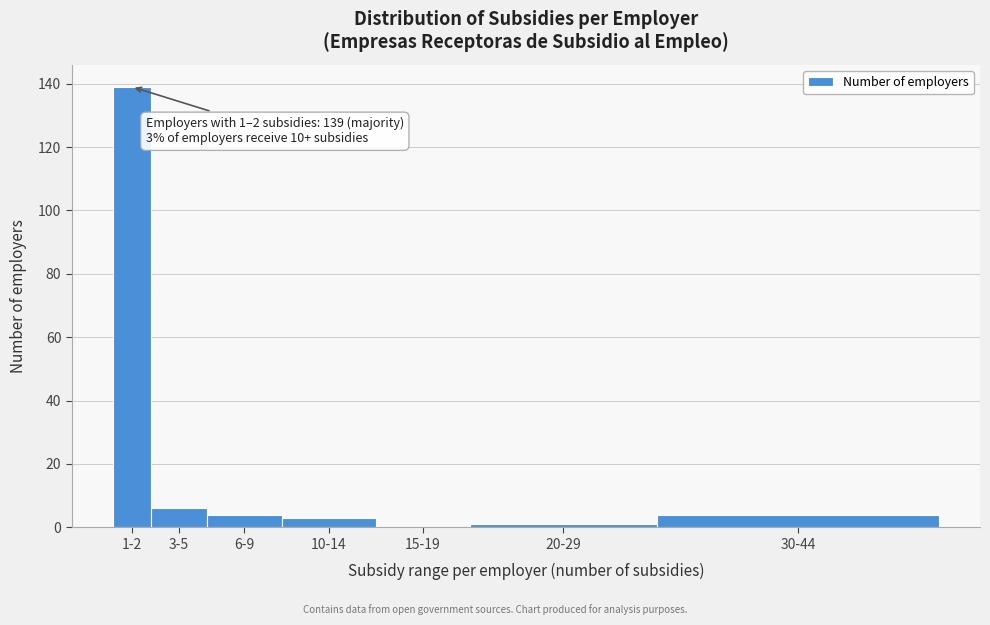

Reading left to right, list all the values displayed in this chart.

1-2=139	3-5=6	6-9=4	10-14=3	15-19=0	20-29=1	30-44=4